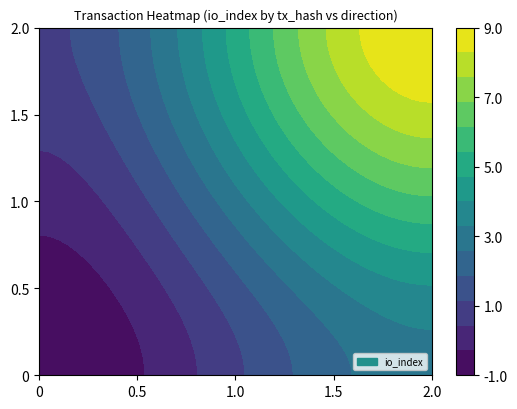

Between 1 and -1, which is larger?

1